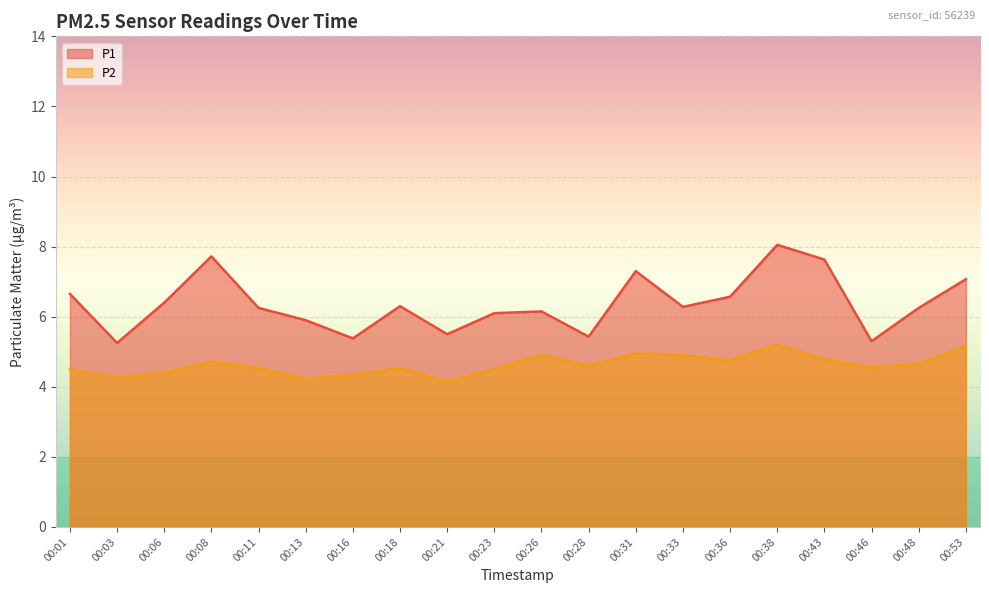

Which category has the highest value in the P2 series?

00:38